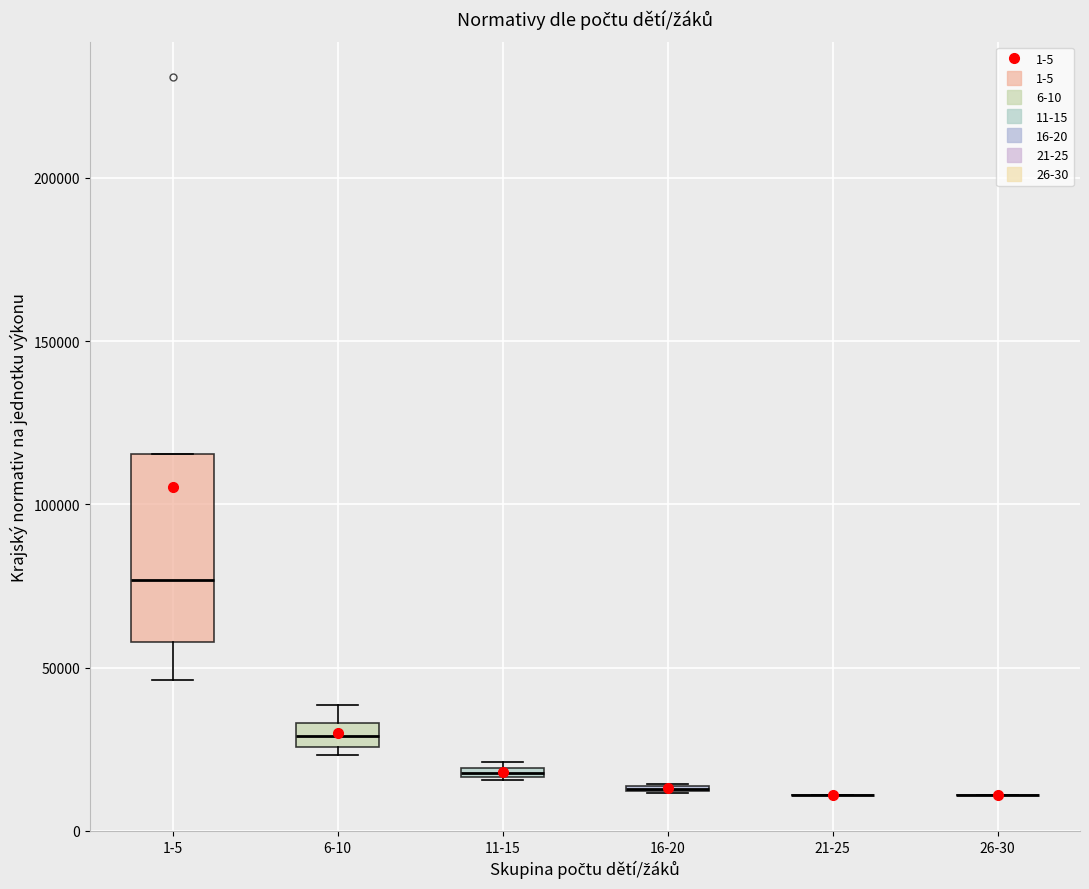

Which box is the tallest, from its lower edge to its upper edge?

1-5